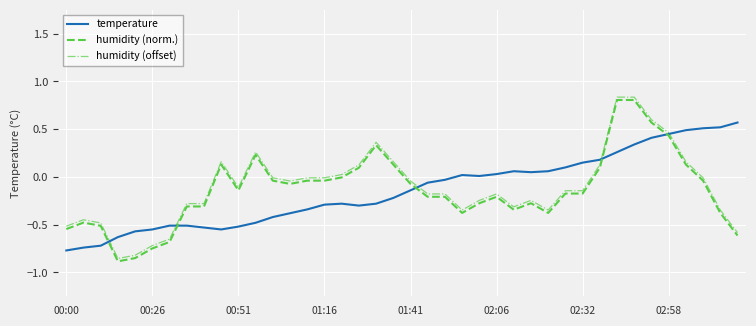

True or false: humidity (norm.) and humidity (offset) intersect in this chart.

False